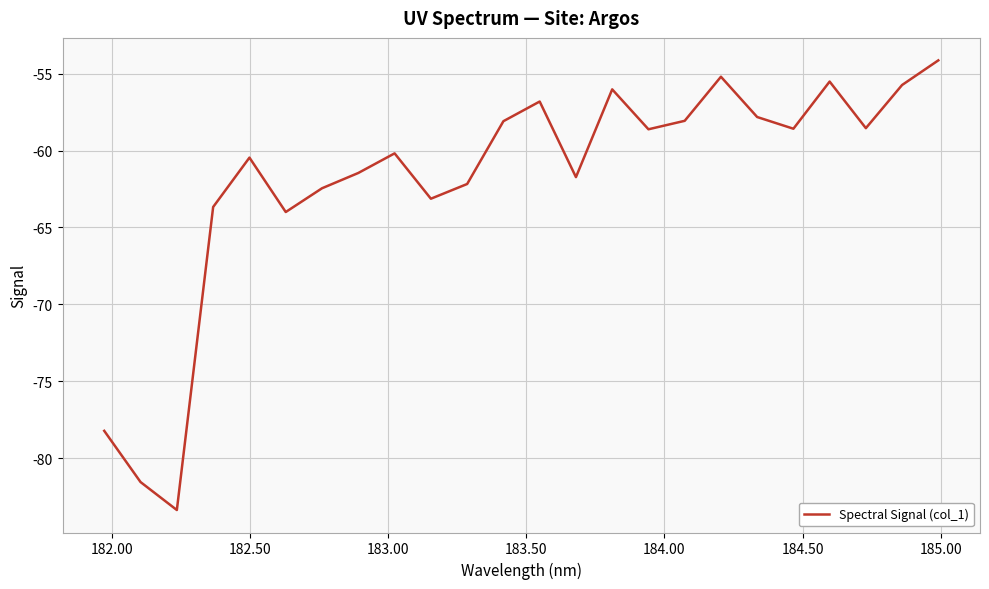

What is the greatest value displayed?

-54.1